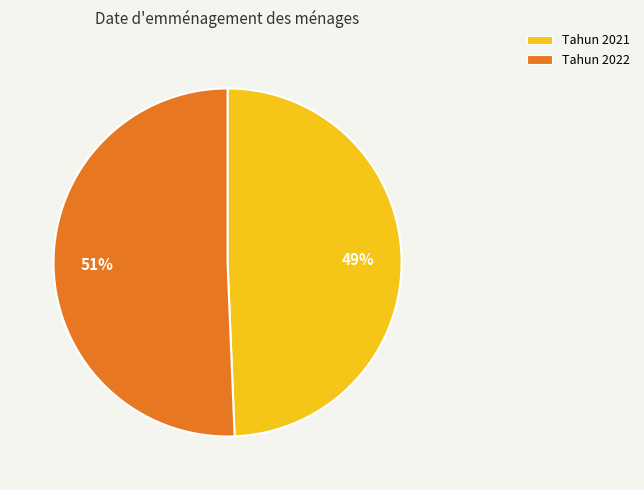

Do Tahun 2021 and Tahun 2022 together represent more than half of the pie?

Yes